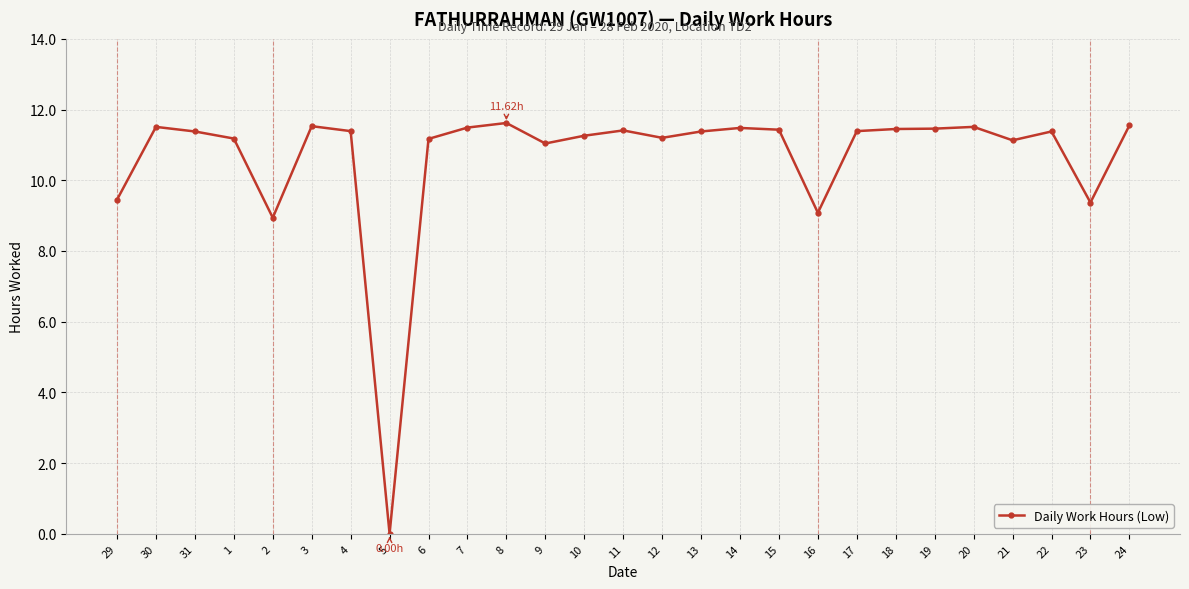

Which category has the lowest value across all series?

5